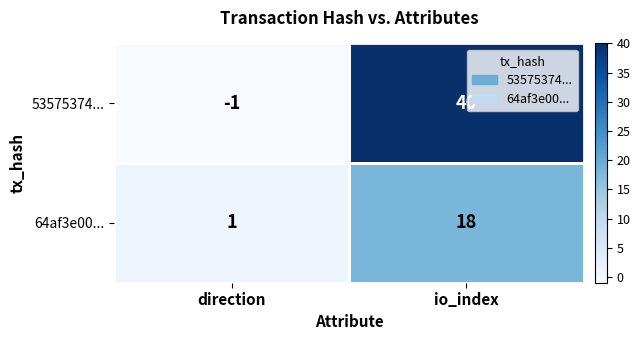

What is the greatest value displayed?

40